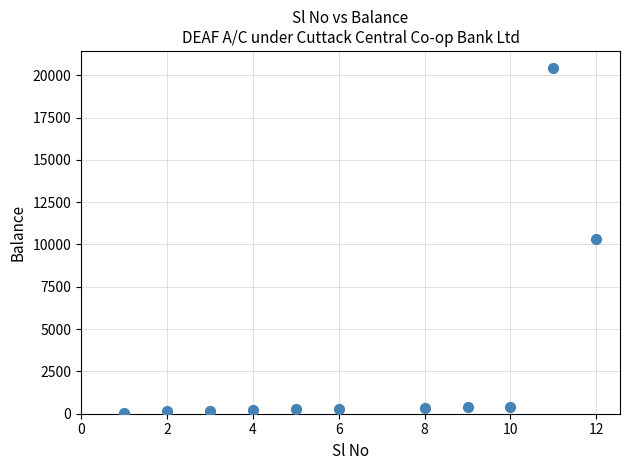

What is the average X value?

6